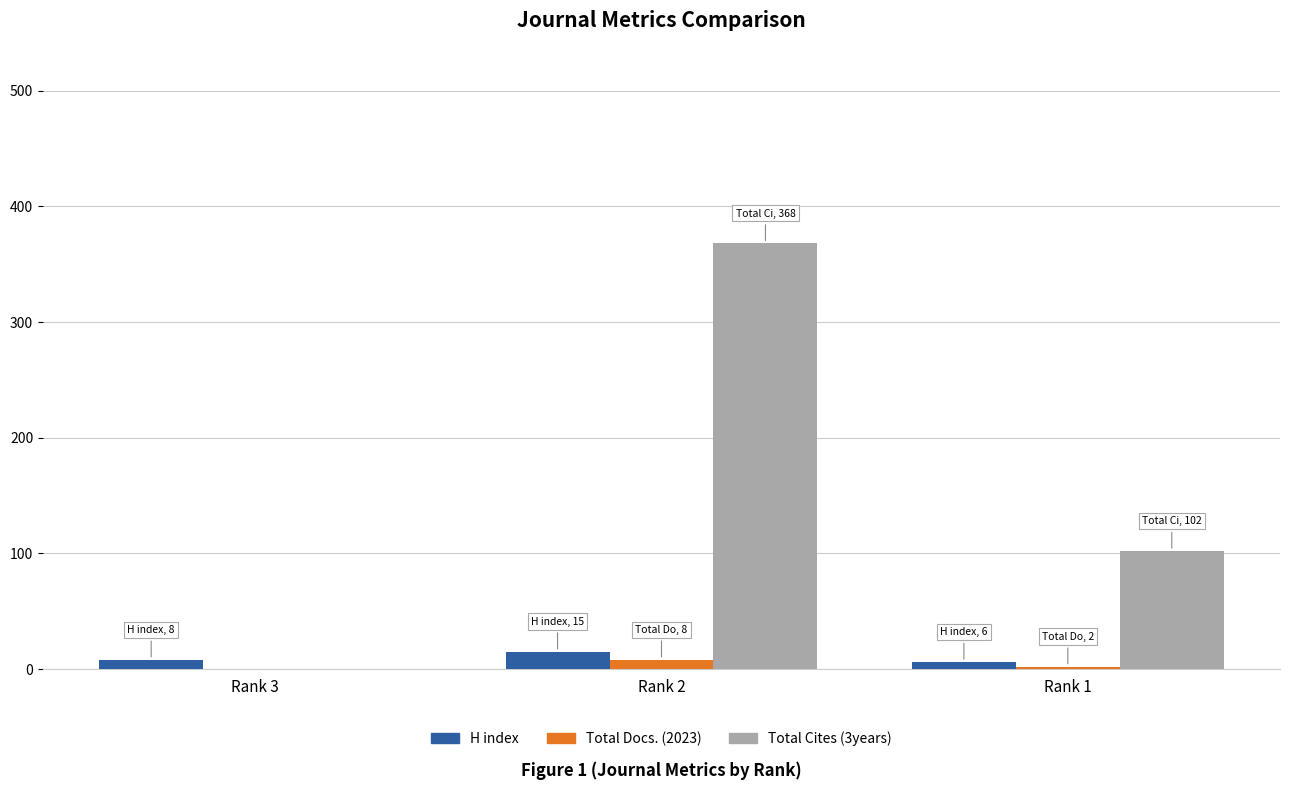

Which series has the widest spread of values?

Total Cites (3years)